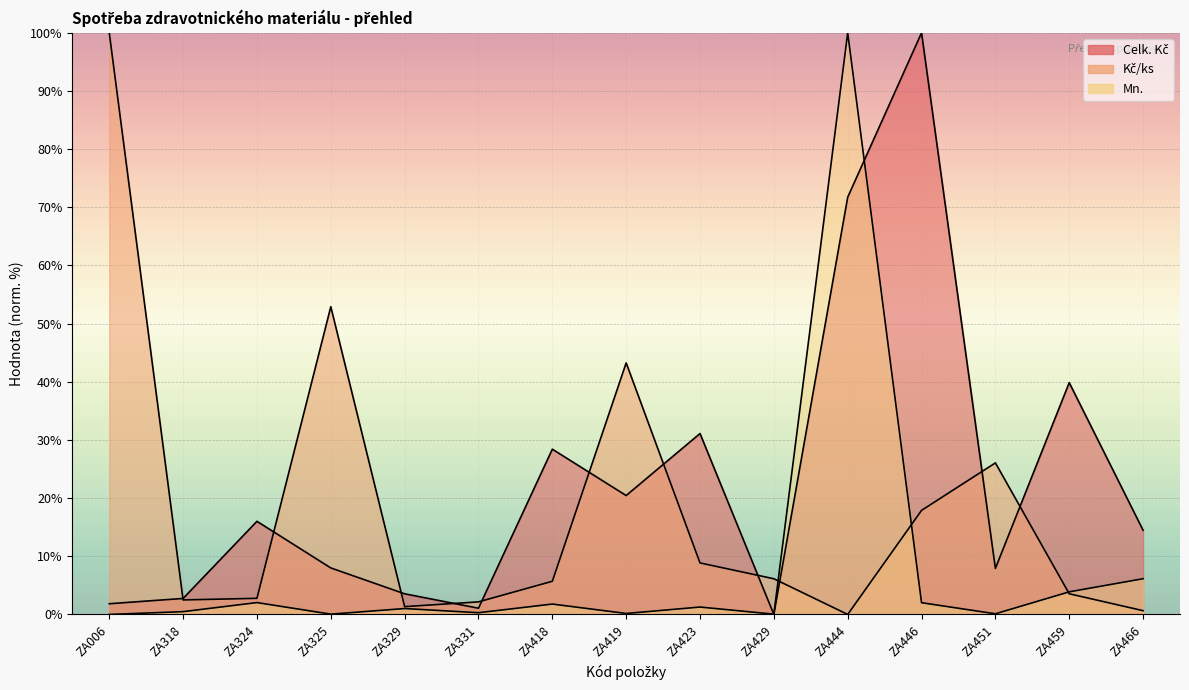

How many interior local peaks does the Mn. series have?

5